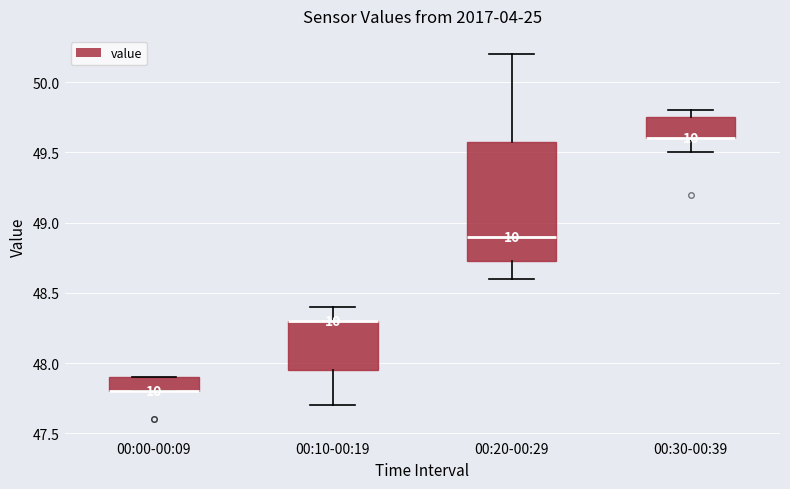

Comparing the boxes themselves (not the whiskers), which one is the tallest?

00:20-00:29